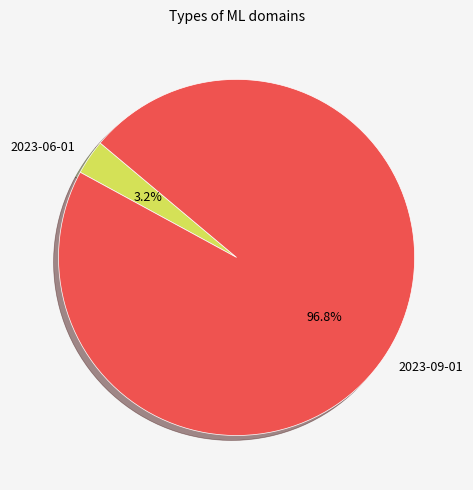

What is the smallest slice in the pie chart?

2023-06-01